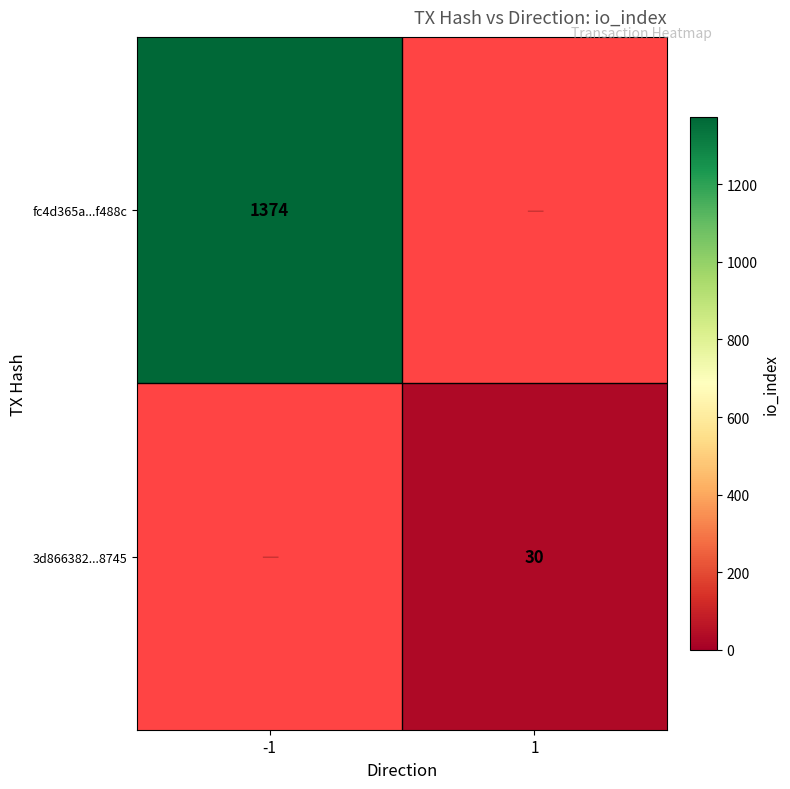

What is the smallest value displayed?

30.0